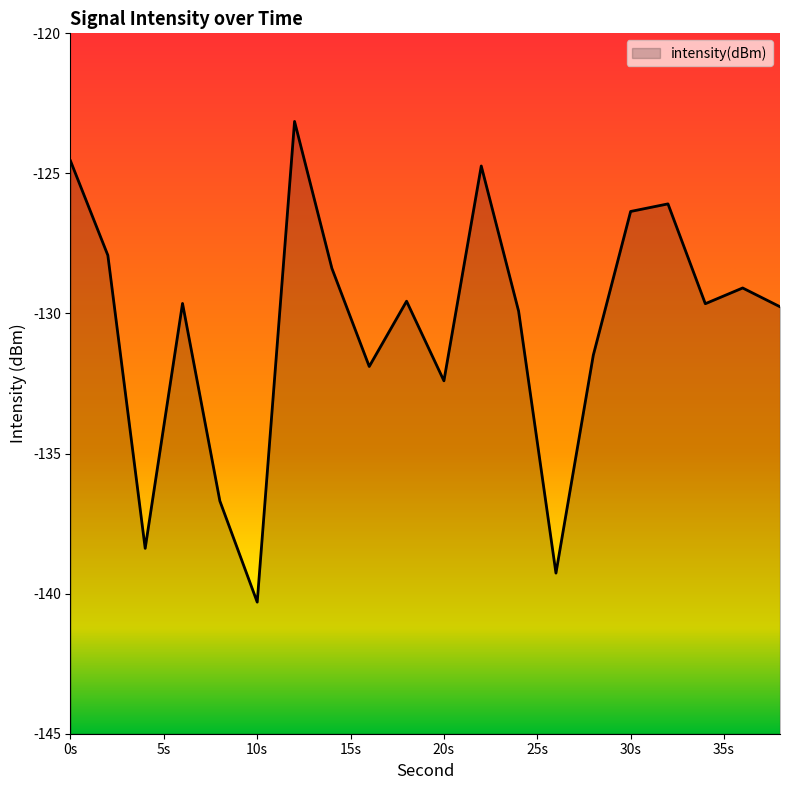

The chart shows a value of -128.4 at 14. True or false?

True